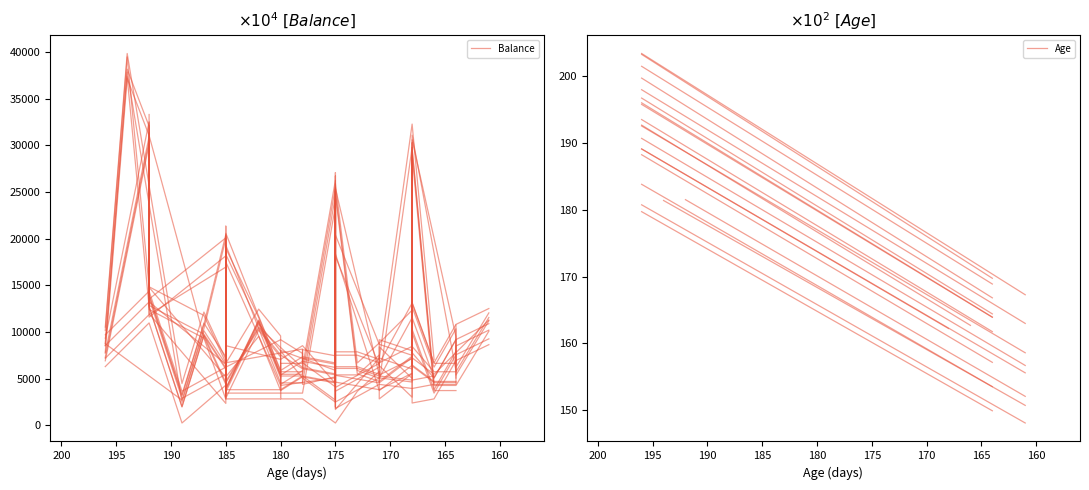

What are all the series names shown in the legend?

Balance, Age